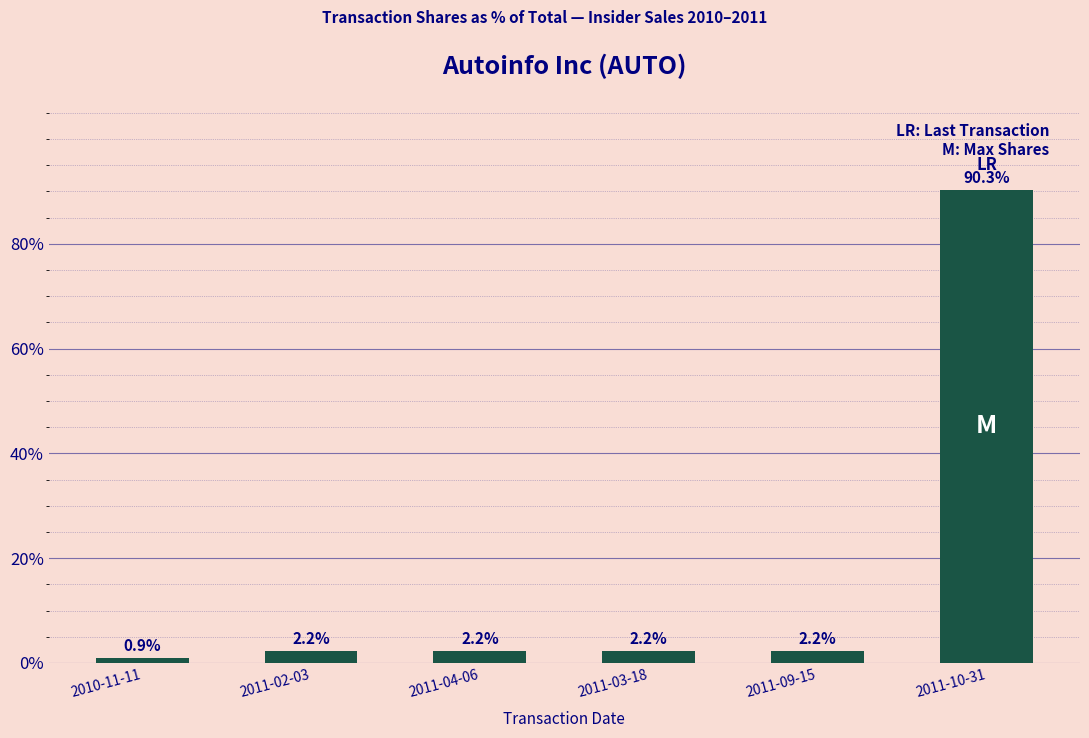

Count the number of categories in the chart.

6